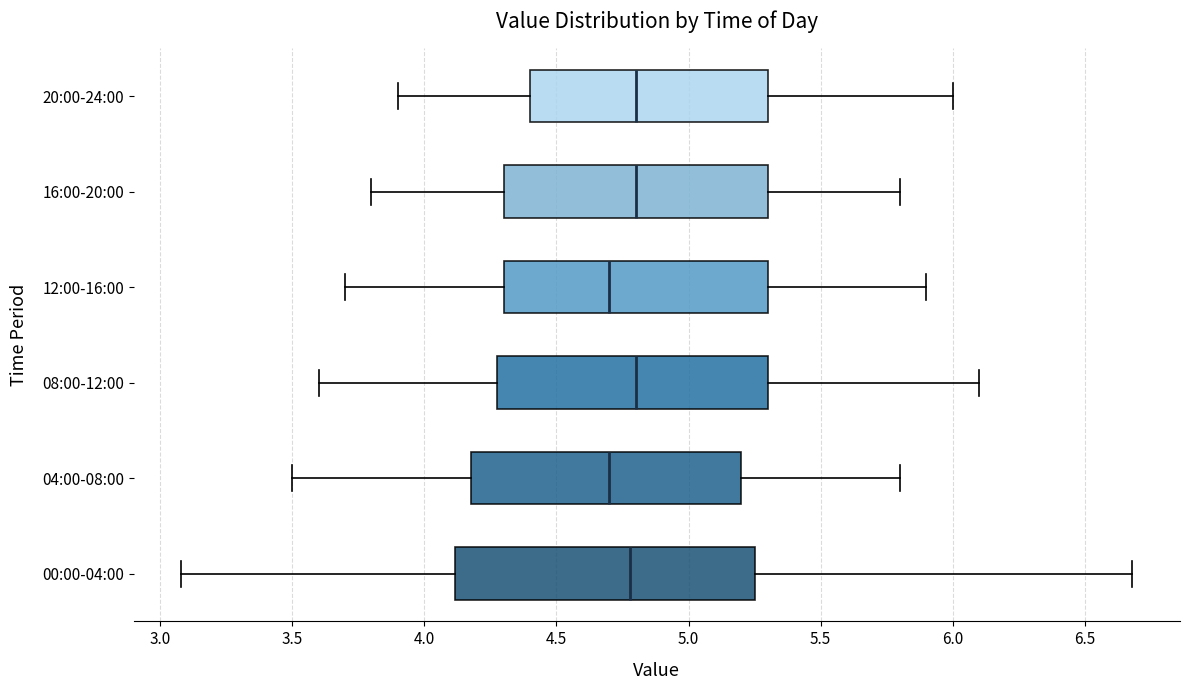

Comparing the boxes themselves (not the whiskers), which one is the widest?

00:00-04:00